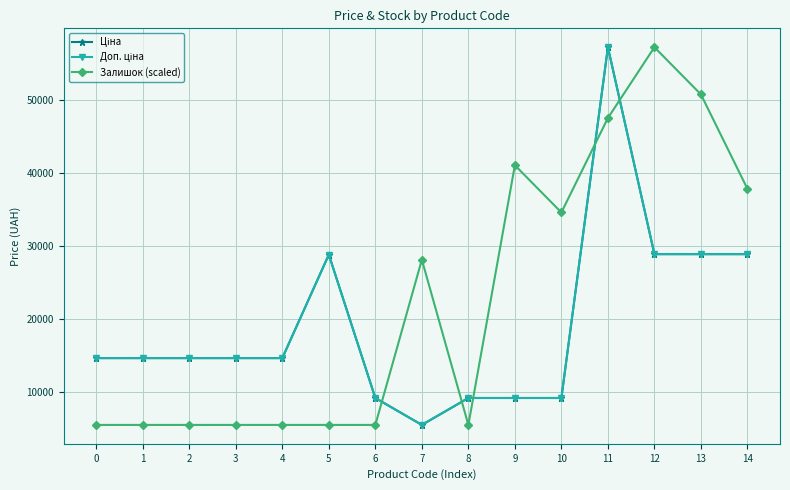

Does the chart display data point markers on the line(s)?

Yes